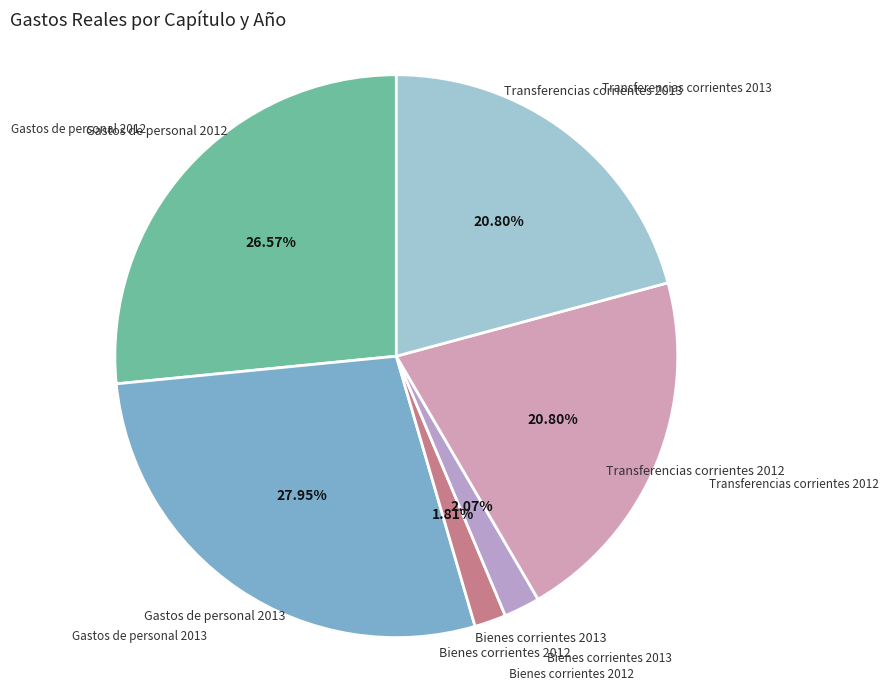

Count the number of slices in the pie.

6